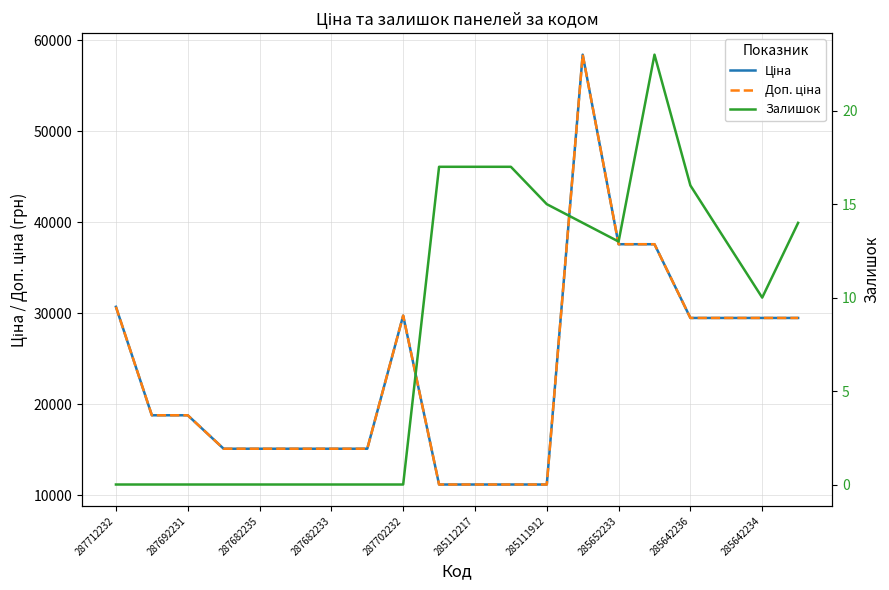

What is the difference between the maximum and minimum values in the Залишок series?

23.0